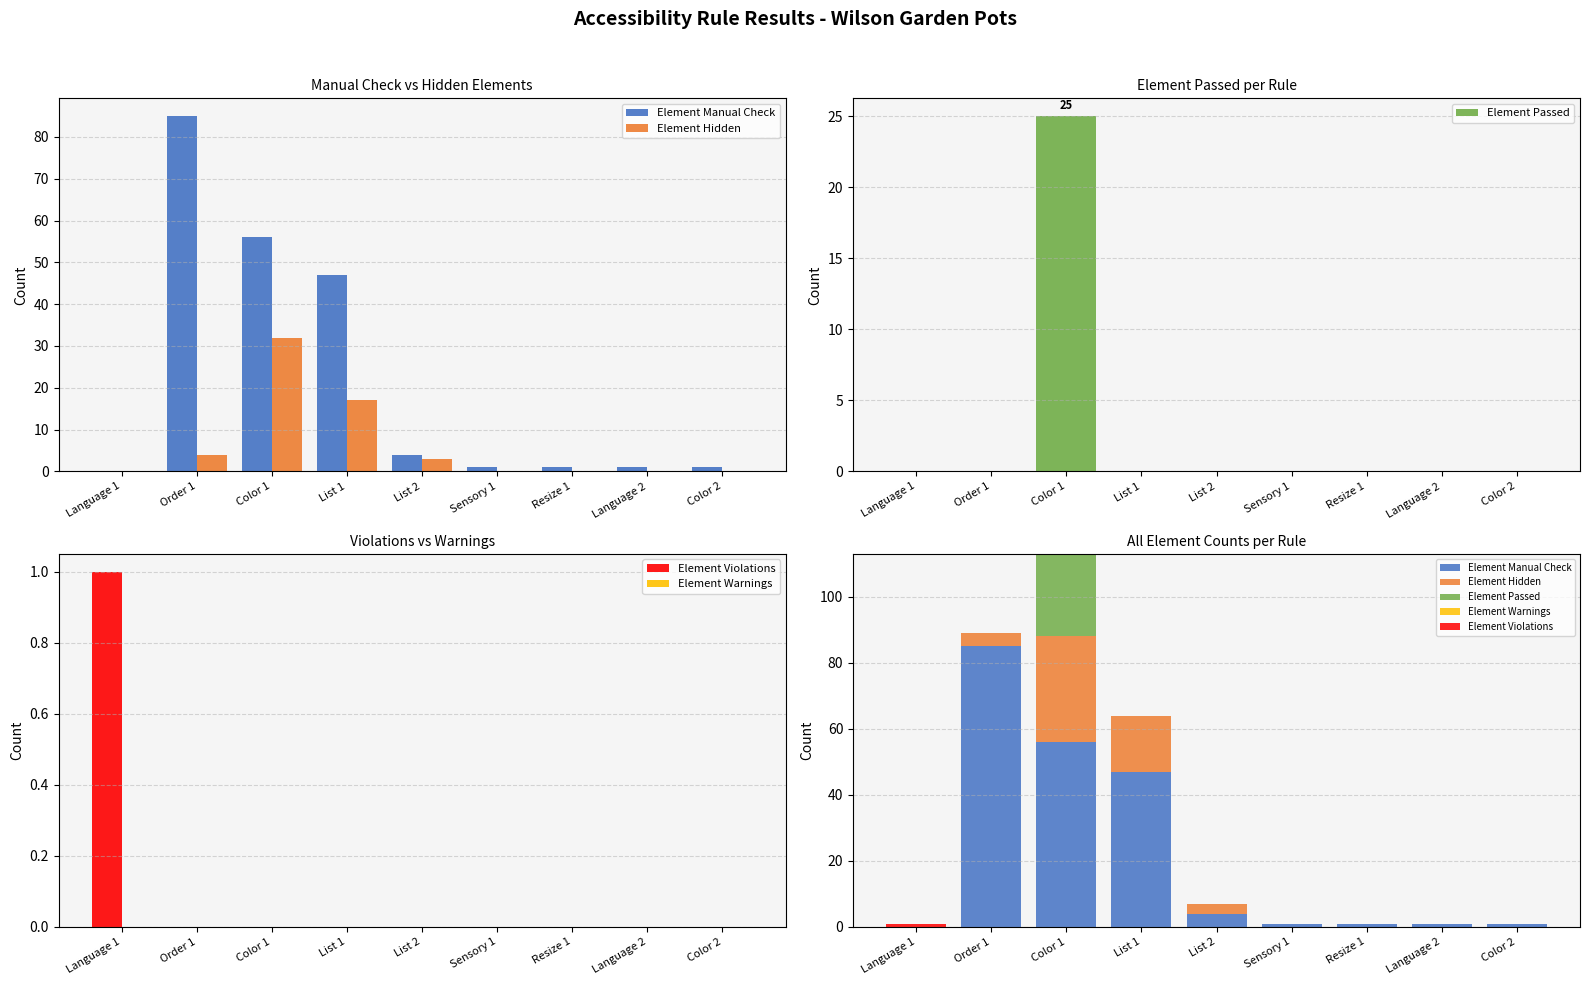

How many data points in Element Manual Check are above 1?

4